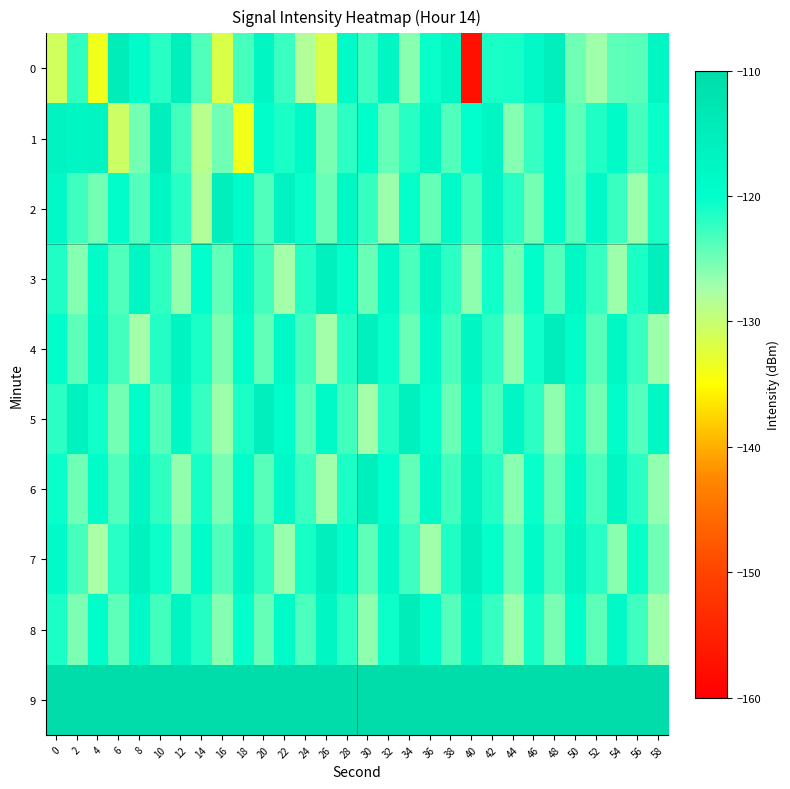

What is the difference between the highest and lowest values at 12?

126.6